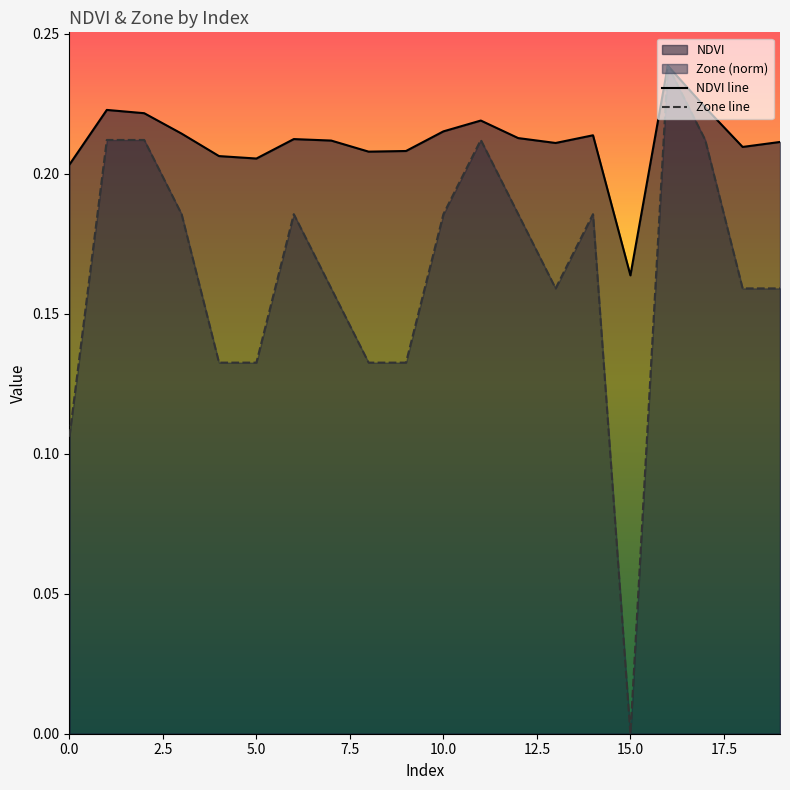

Reading left to right, transcribe all the data shown in this chart.

0=0.2	1=0.2	2=0.2	3=0.2	4=0.2	5=0.2	6=0.2	7=0.2	8=0.2	9=0.2	10=0.2	11=0.2	12=0.2	13=0.2	14=0.2	15=0.2	16=0.2	17=0.2	18=0.2	19=0.2